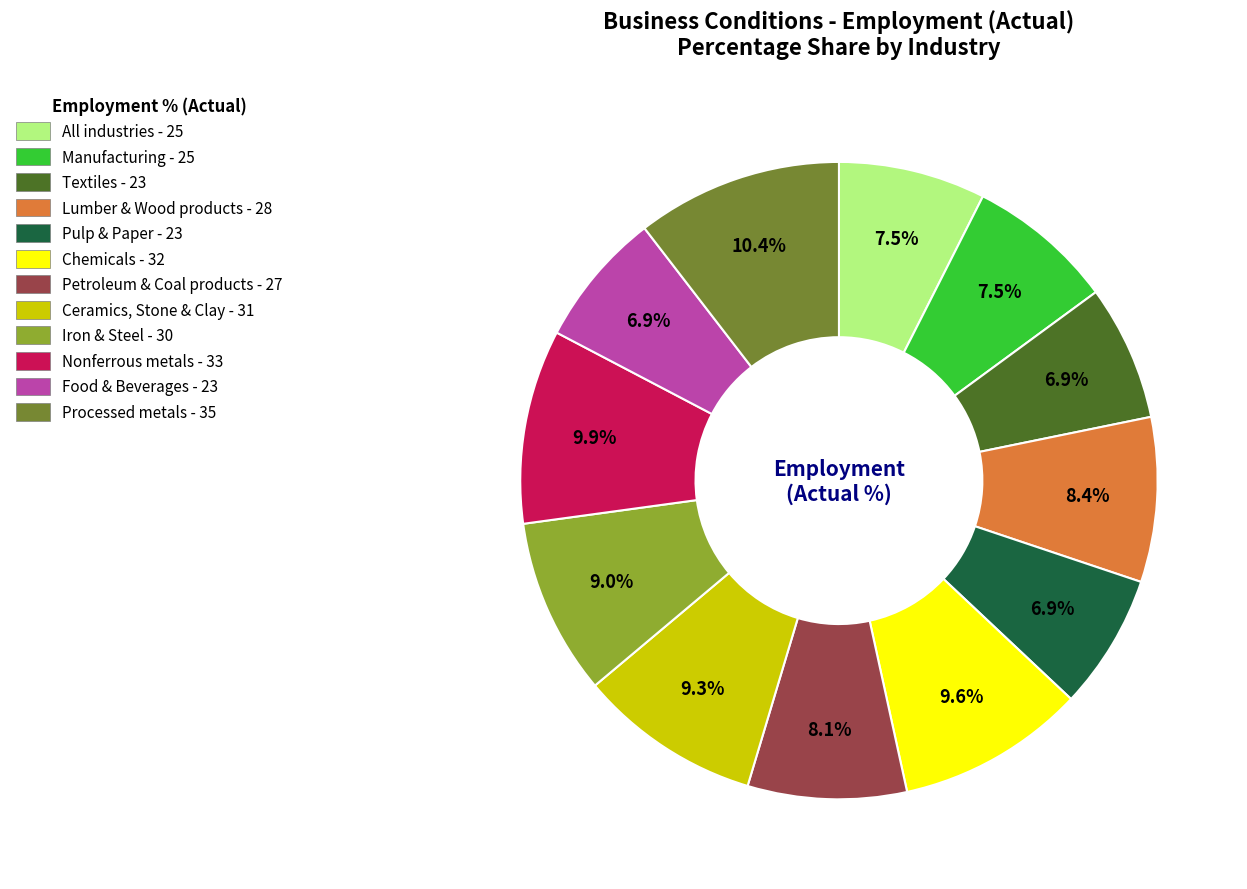

What is the ratio of the value at Processed metals - 35 to the value at Pulp & Paper - 23?

1.5